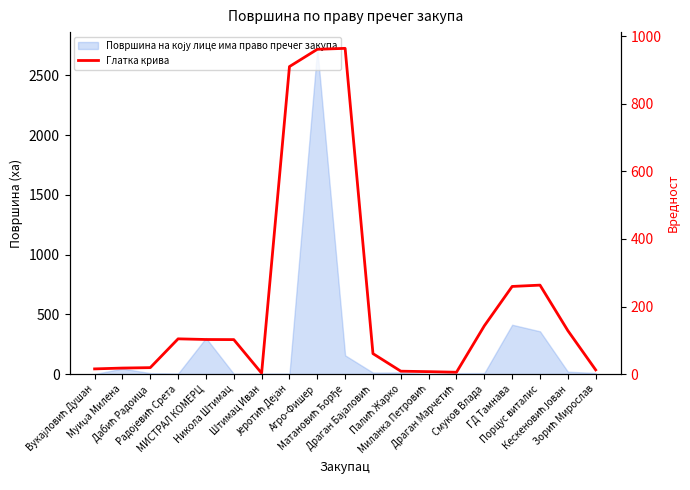

True or false: the data shows 40.9 at Драган Бајаловић.

False